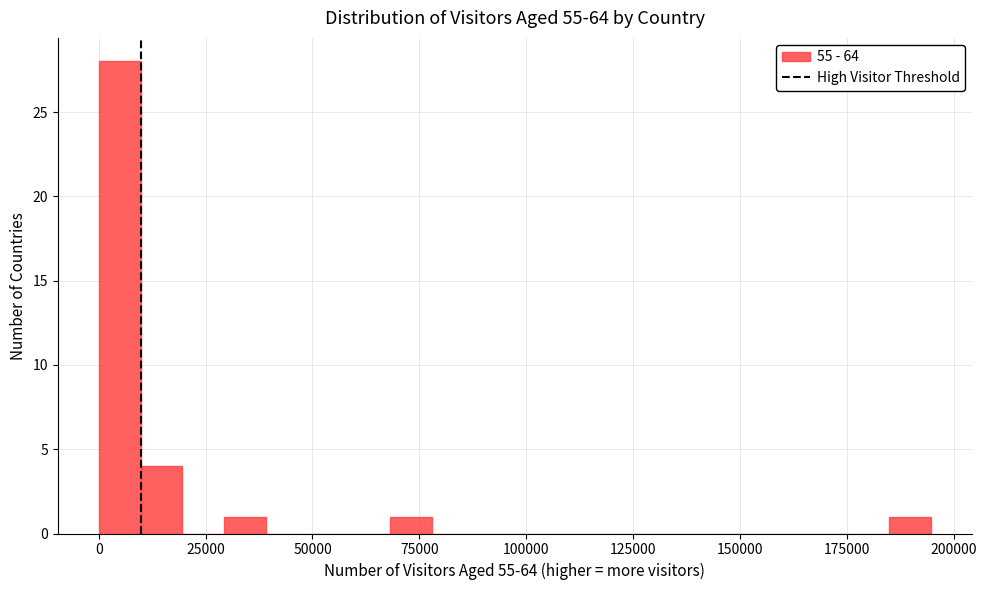

Read against the x-axis, roughly where is the centre of the tallest bar?

5000